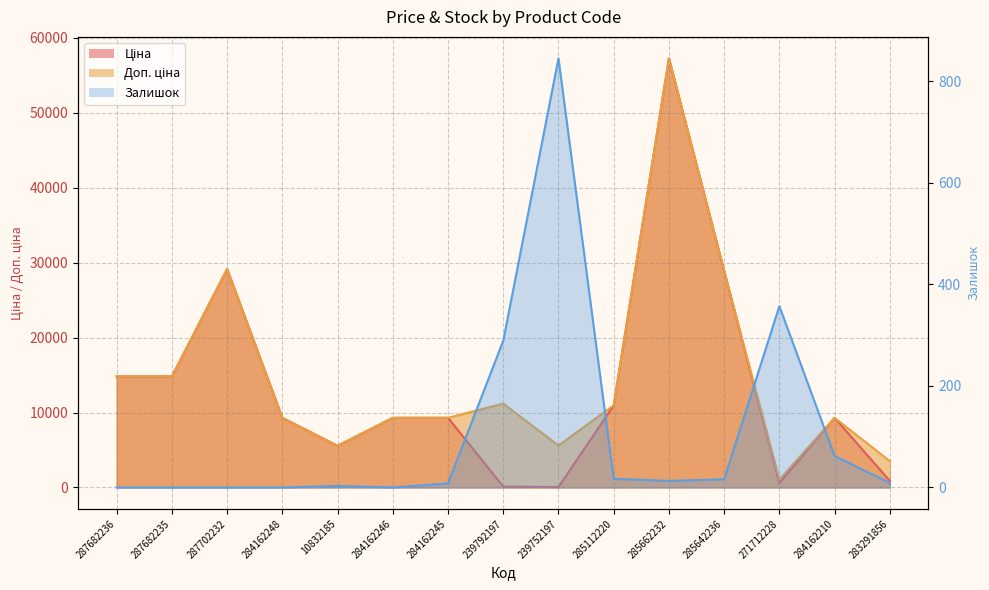

Which category has the highest value across all series?

285662232